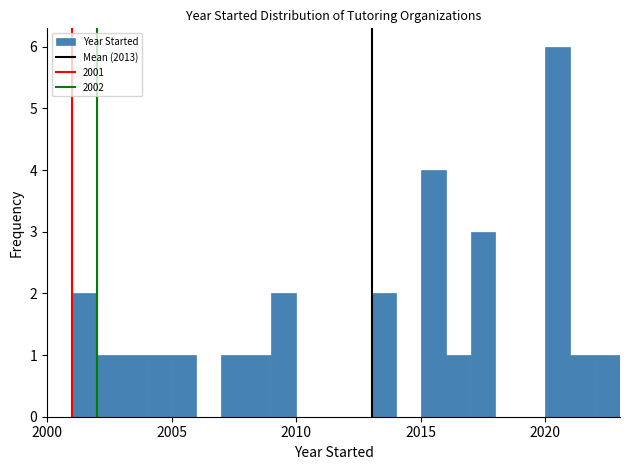

Around what value on the x-axis is the tallest bar? Give the approximate position of its centre, as read against the axis.

2020.5